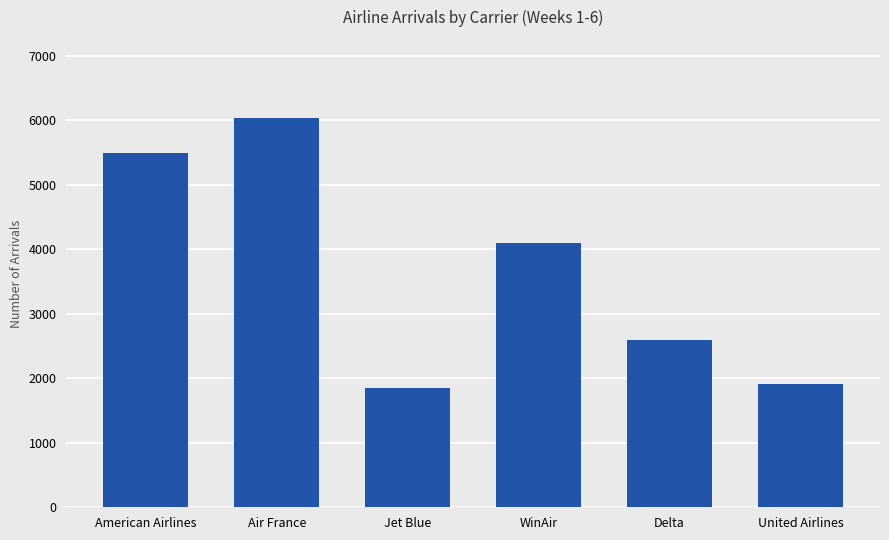

What value does the data have at WinAir, to the nearest 100?

4100